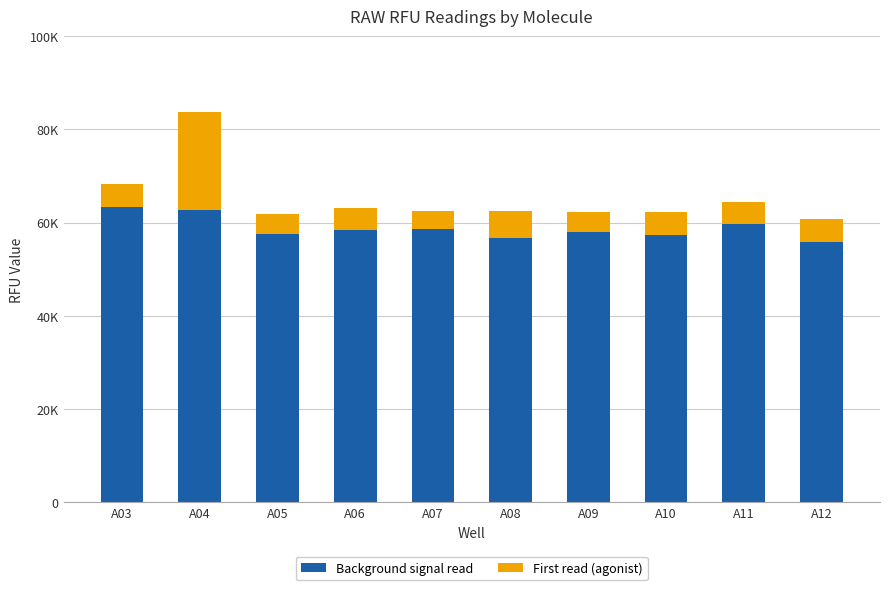

What is the lowest value of the Background signal read series?

55749.5